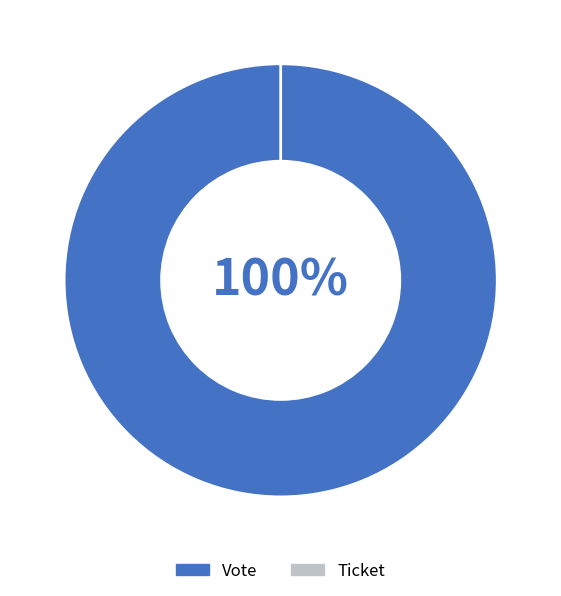

True or false: Ticket accounts for 0% of the total.

True